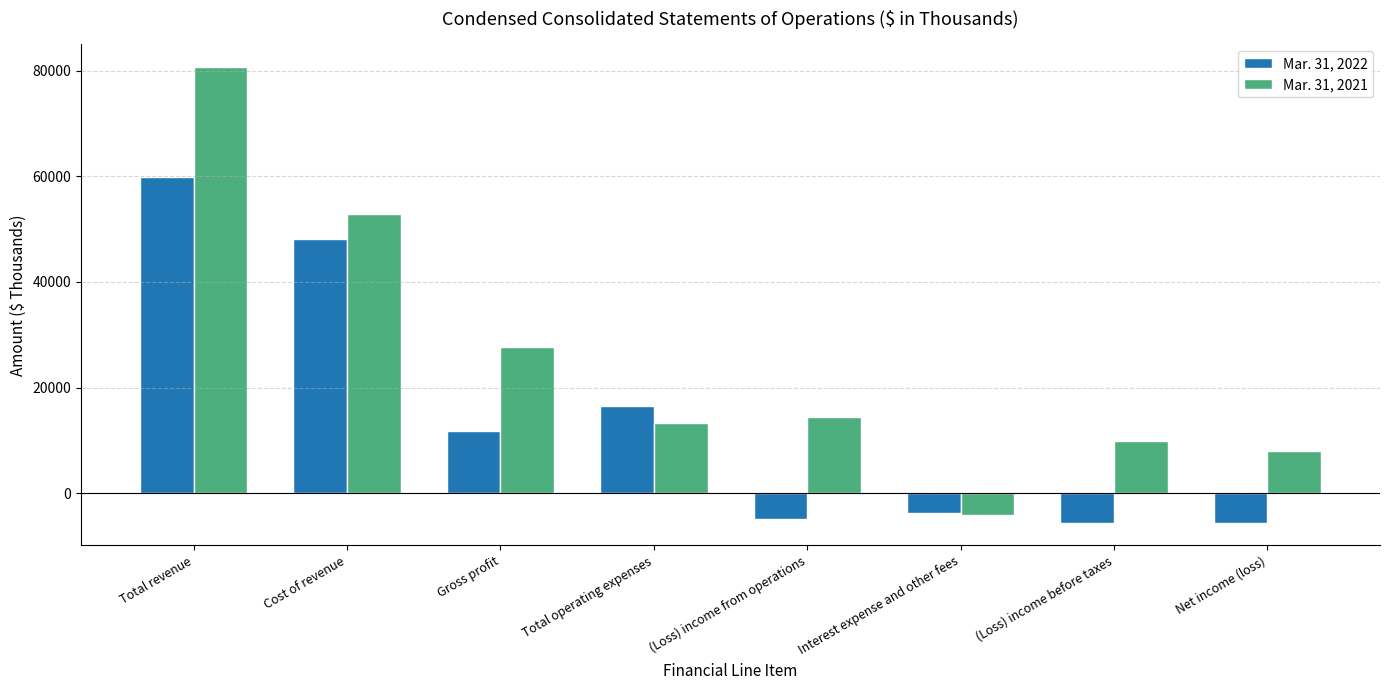

The Mar. 31, 2021 series shows -4140 at Interest expense and other fees. True or false?

True